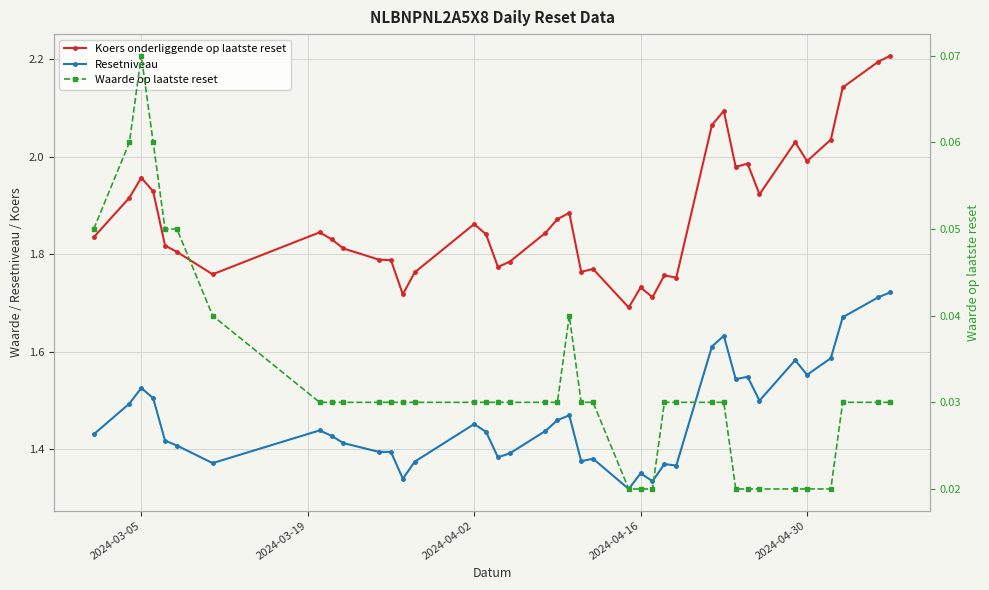

What is the maximum value for Waarde op laatste reset?

0.1